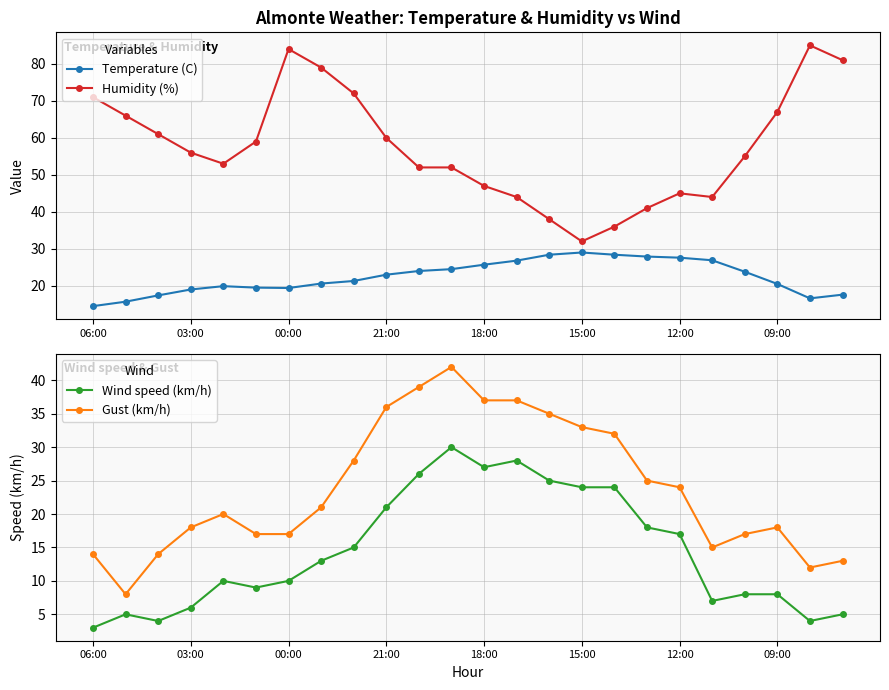

In Wind speed (km/h), how many points are lower than both neighbors (excluding endpoints)?

5